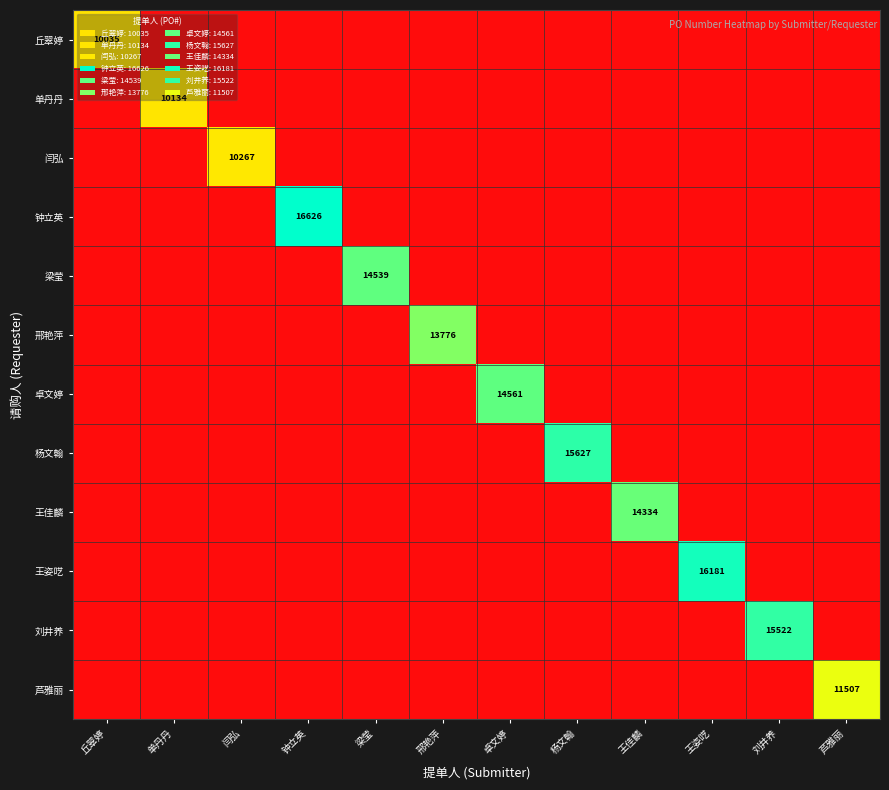

What is the difference between the highest and lowest values at 刘井养?

15522